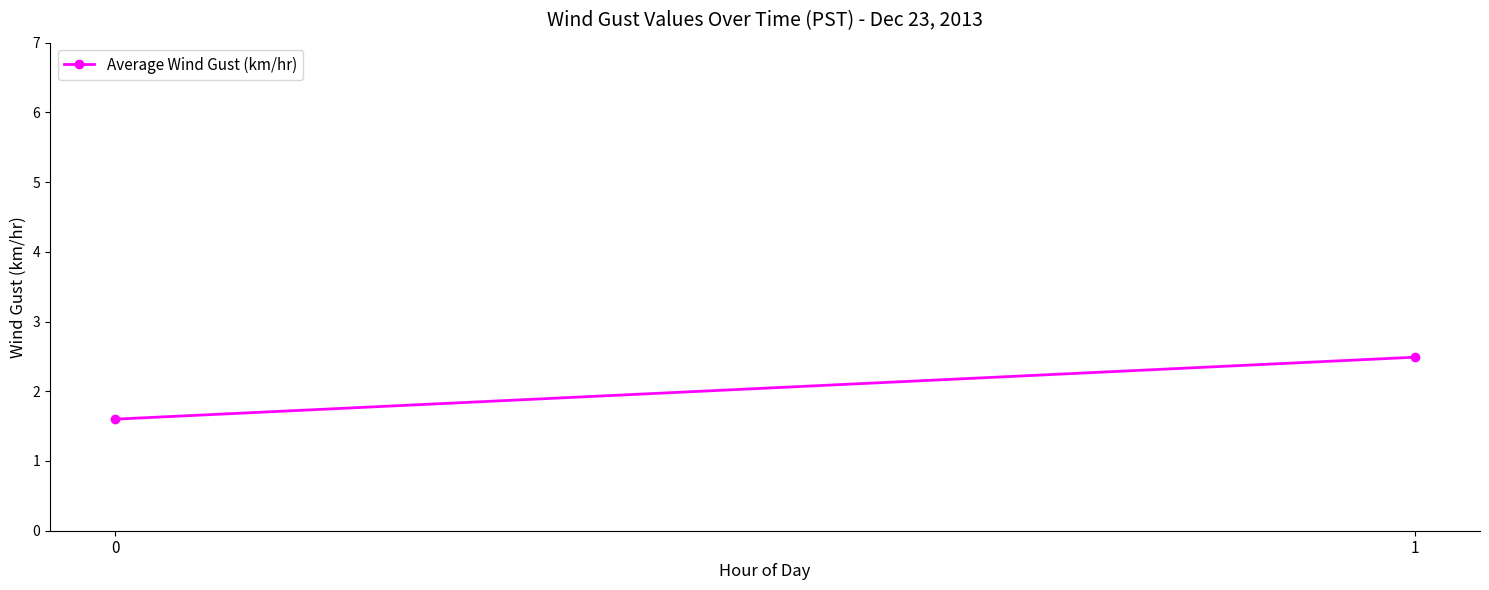

Reading left to right, extract all data points from this chart.

0=1.6	1=2.5